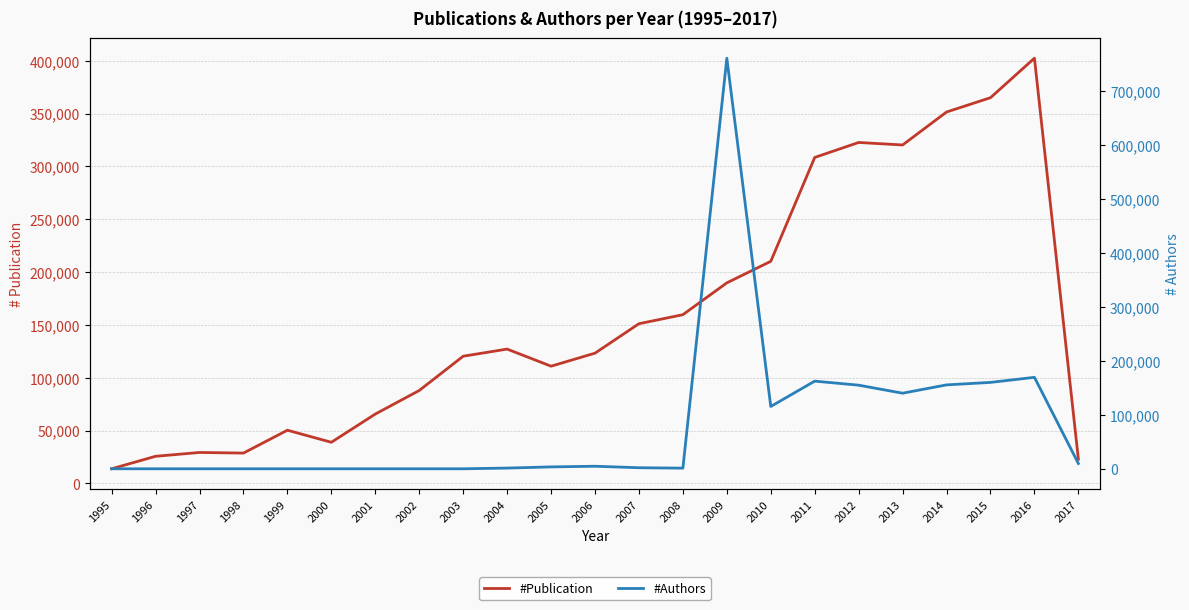

Reading left to right, list all the values displayed in this chart.

#Publication: 1995=13777	1996=25598	1997=29218	1998=28631	1999=50280	2000=38859	2001=65556	2002=87862	2003=120303	2004=127063	2005=110873	2006=123194	2007=151066	2008=159612	2009=189735	2010=210109	2011=308414	2012=322608	2013=320228	2014=351428	2015=364973	2016=402372	2017=22888
#Authors: 1995=0	1996=0	1997=0	1998=0	1999=0	2000=0	2001=0	2002=0	2003=0	2004=1302	2005=3491	2006=4717	2007=1939	2008=1167	2009=761254	2010=115524	2011=162504	2012=155000	2013=140144	2014=155554	2015=160152	2016=169564	2017=9808